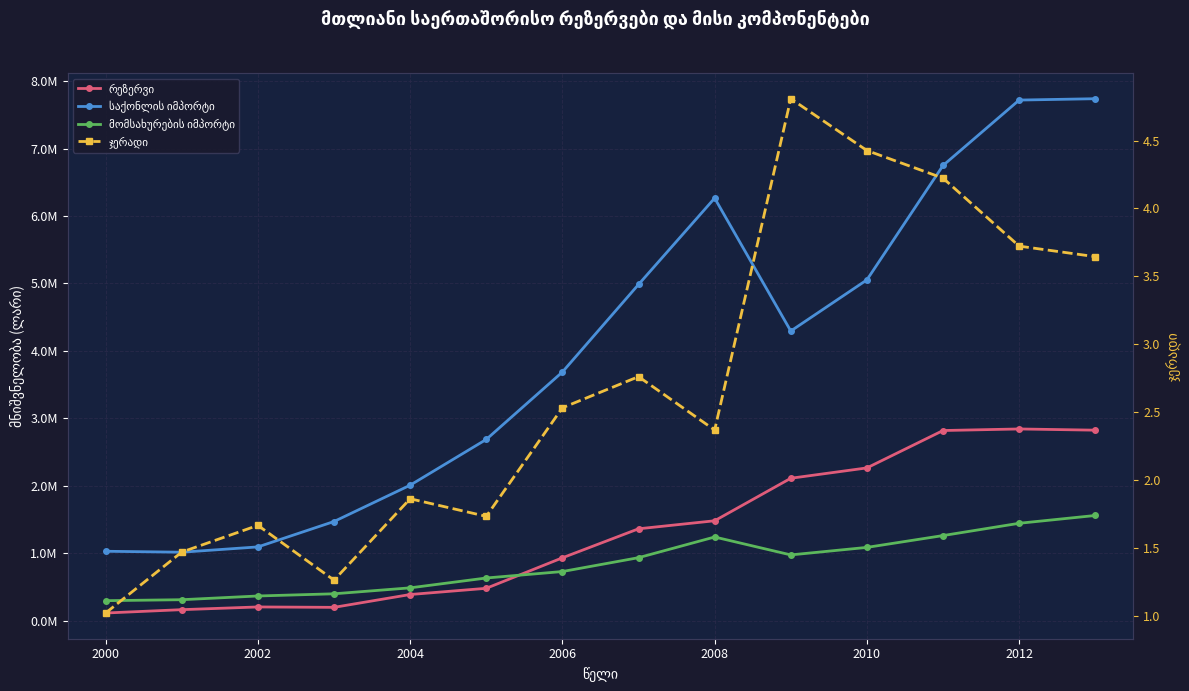

Which series has the largest total across all categories?

საქონლის იმპორტი